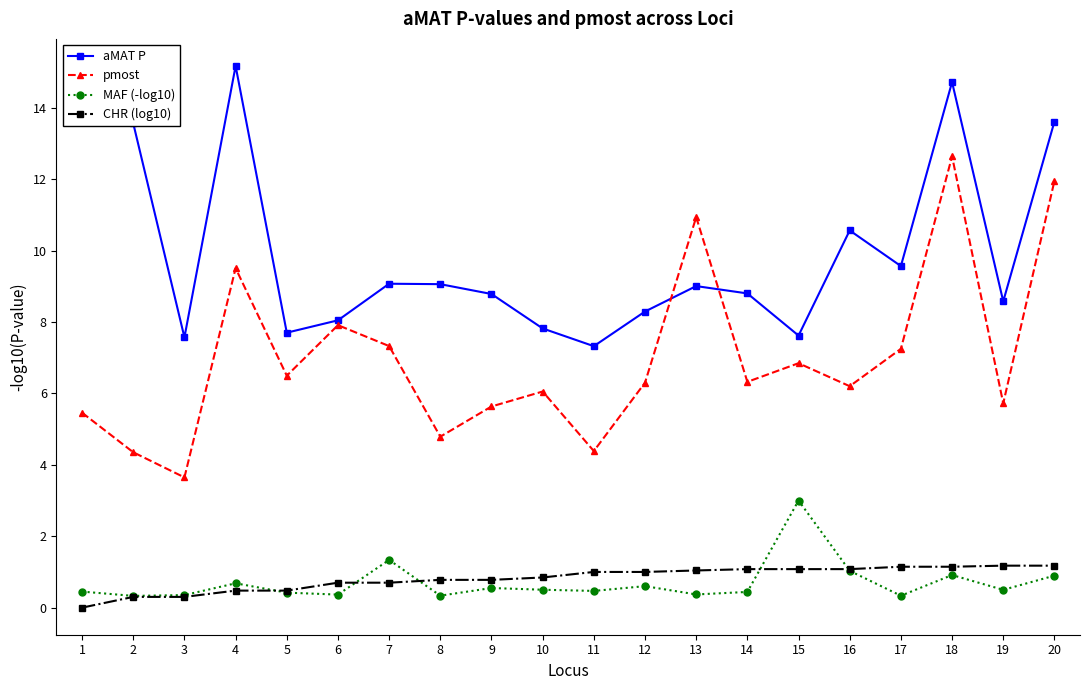

What are all the series names shown in the legend?

aMAT P, pmost, MAF (-log10), CHR (log10)